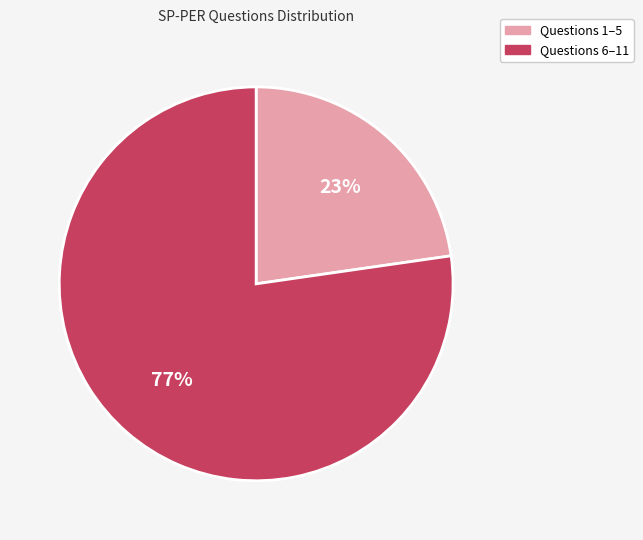

Is there any slice that represents more than half of the pie?

Yes